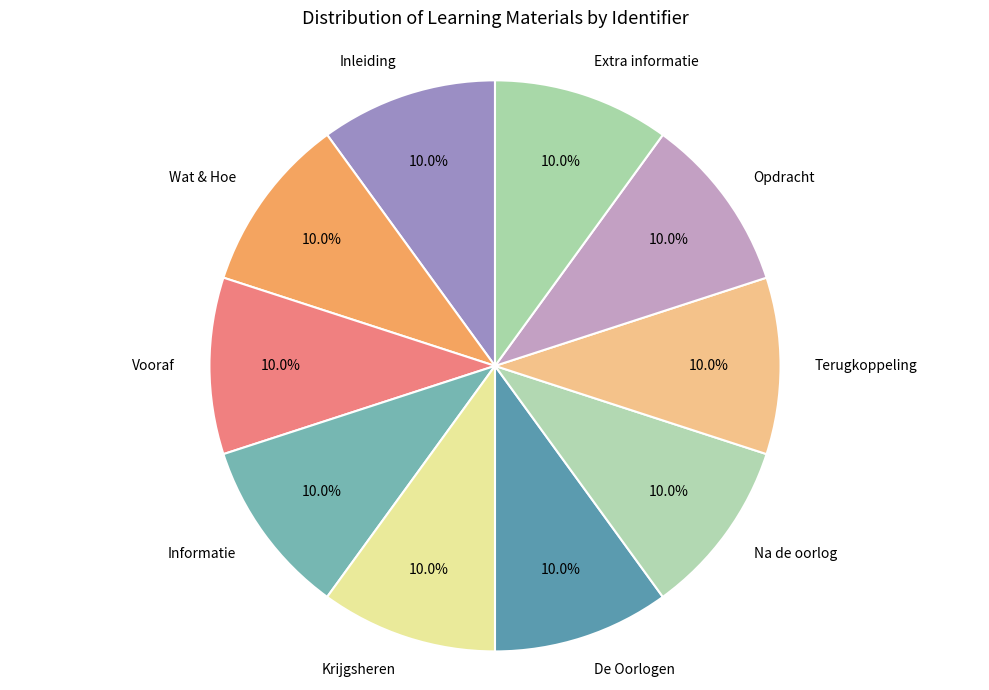

To the nearest percent, what percentage of the pie is Krijgsheren?

10%